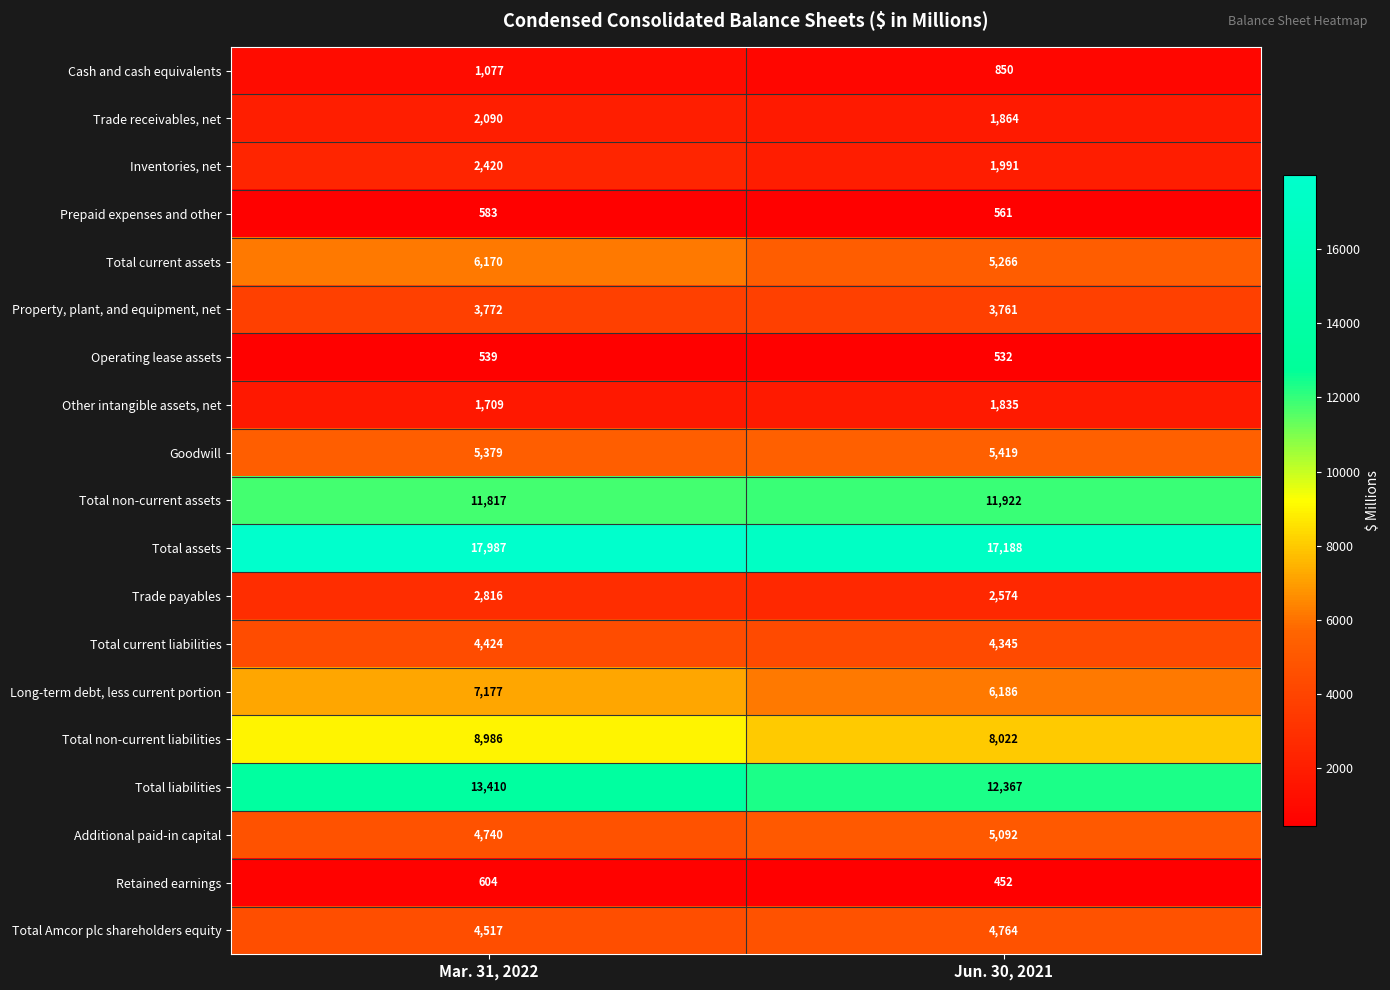

Which label corresponds to the largest value in the chart?

Mar. 31, 2022